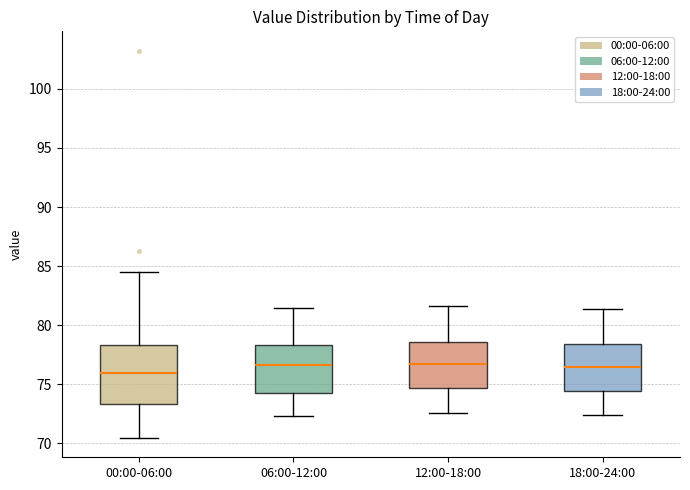

Reading left to right, read every box against the y-axis: the position of its median line, the range the box covers, and the ends of its whiskers. The values are not printed on the chart, so give them approximately, as read against the axis.

00:00-06:00: median 76.0, box 73.5 to 78.5, whiskers 70.5 to 84.5
06:00-12:00: median 76.5, box 74.5 to 78.5, whiskers 72.5 to 81.5
12:00-18:00: median 76.5, box 74.5 to 78.5, whiskers 72.5 to 81.5
18:00-24:00: median 76.5, box 74.5 to 78.5, whiskers 72.5 to 81.5